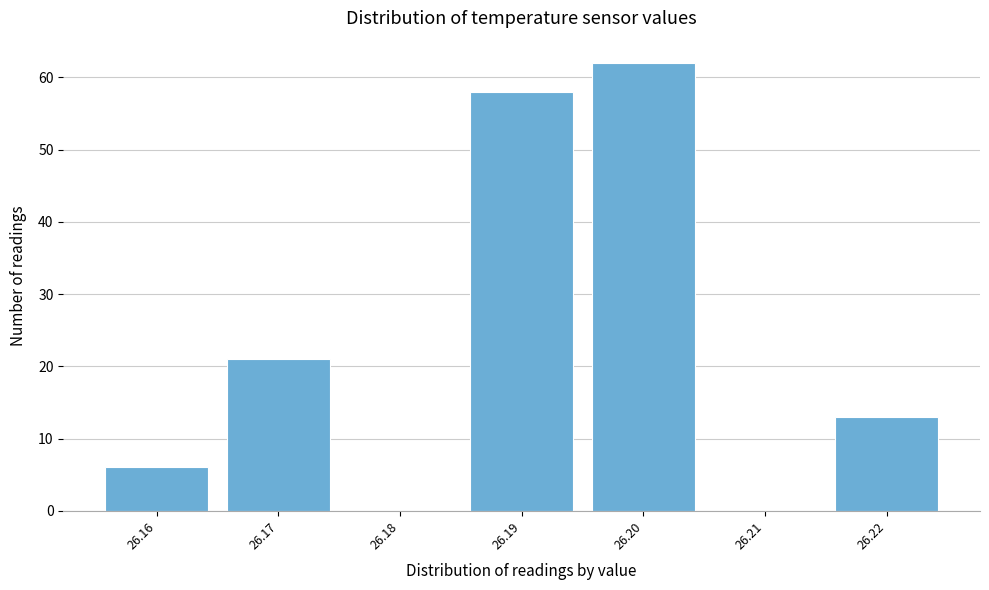

Which range on the x-axis has the tallest bar?

26.195 to 26.205